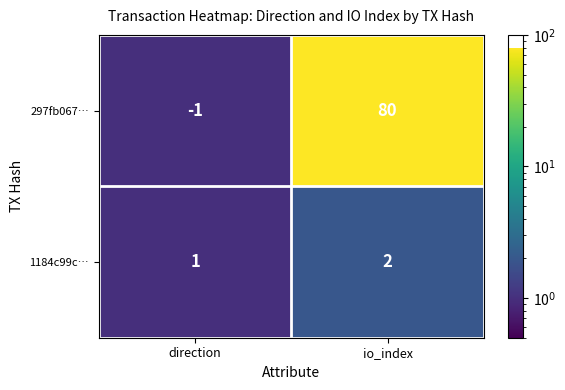

Which series has the largest total across all categories?

297fb067…